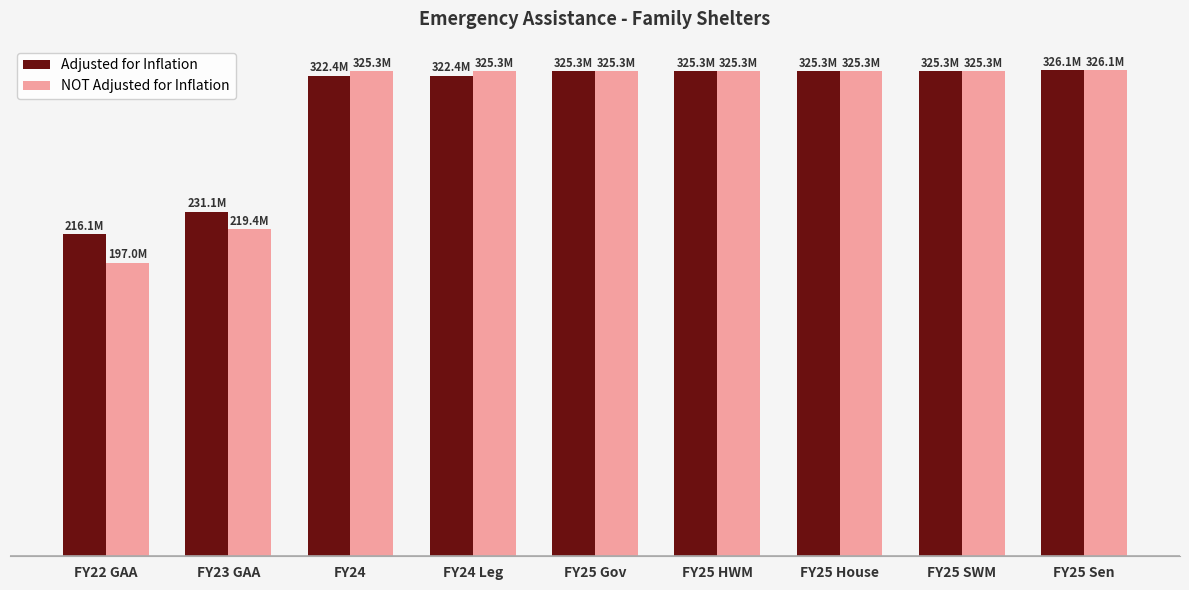

Reading left to right, extract all data points from this chart.

Adjusted for Inflation: FY22 GAA=216097341	FY23 GAA=231113066	FY24=322401768	FY24 Leg=322401768	FY25 Gov=325251902	FY25 HWM=325271903	FY25 House=325271903	FY25 SWM=325271903	FY25 Sen=326071903
NOT Adjusted for Inflation: FY22 GAA=196960750	FY23 GAA=219441057	FY24=325251902	FY24 Leg=325251902	FY25 Gov=325251902	FY25 HWM=325271903	FY25 House=325271903	FY25 SWM=325271903	FY25 Sen=326071903